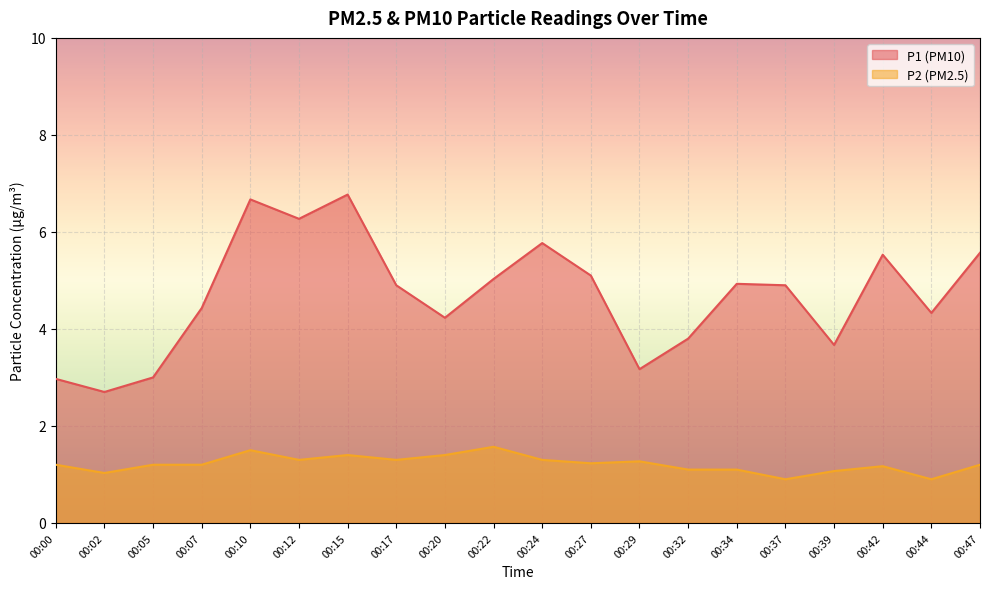

What is the difference between the highest and lowest values at 00:32?

2.7